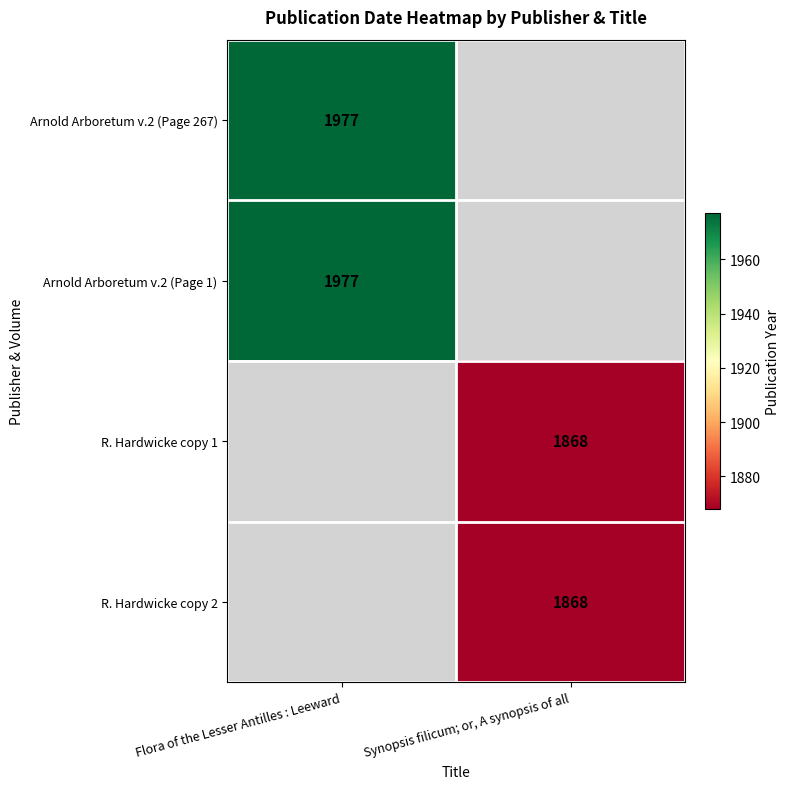

The R. Hardwicke copy 1 series shows 685 at Synopsis filicum; or, A synopsis of all. True or false?

False